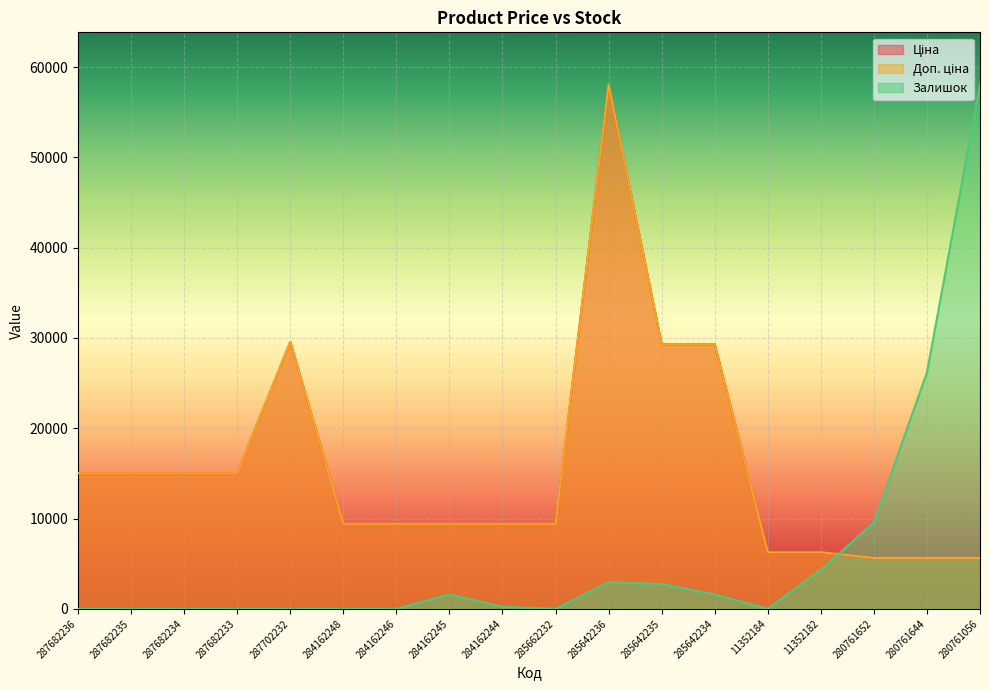

List the series in order of their peak value, highest first.

Ціна, Доп. ціна, Залишок